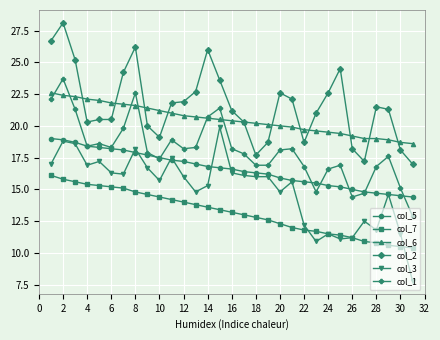

In col_1, how many points are higher than both neighbors (excluding endpoints)?

8